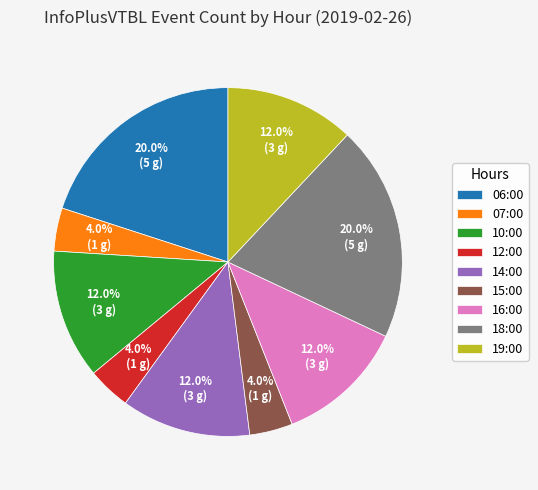

True or false: 12:00 accounts for 4% of the total.

True